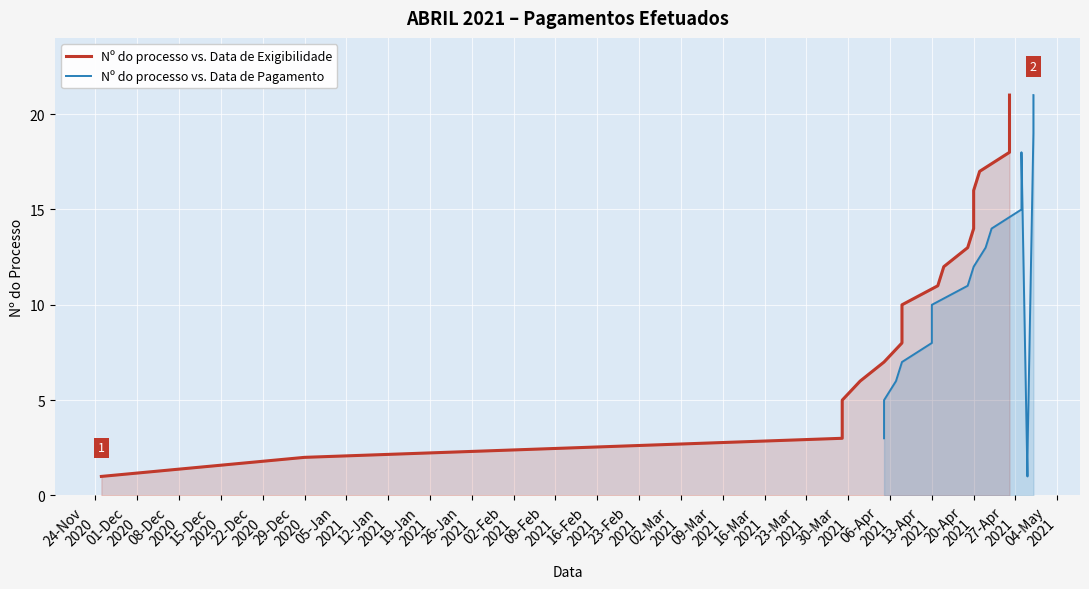

Which series has the widest spread of values?

Nº do processo vs. Data de Exigibilidade